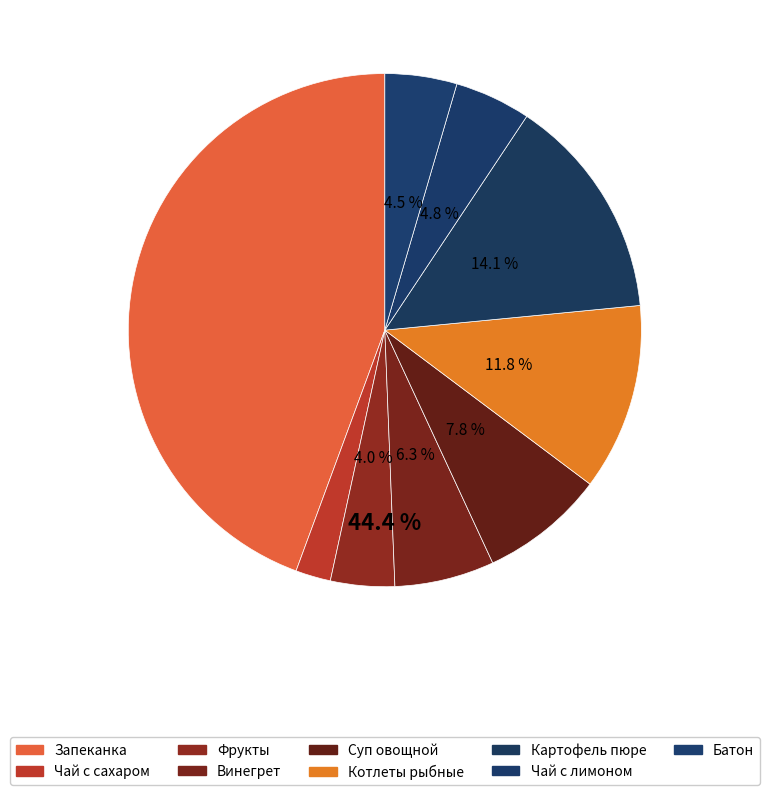

To the nearest percent, what percentage of the pie is Запеканка творожная?

44%